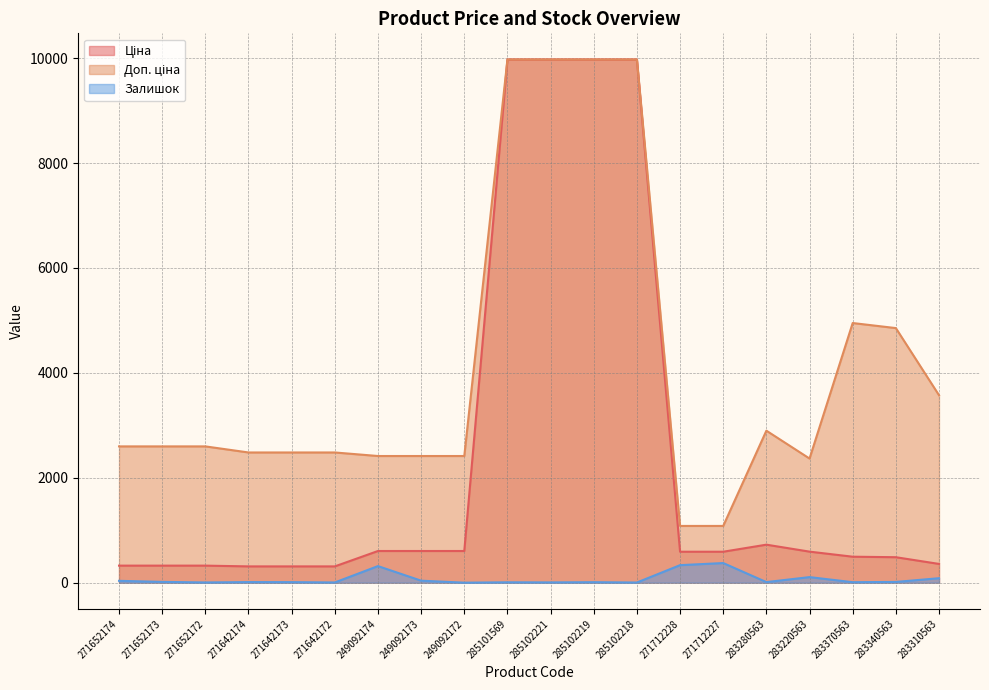

What is the maximum value for Доп. ціна?

9975.0